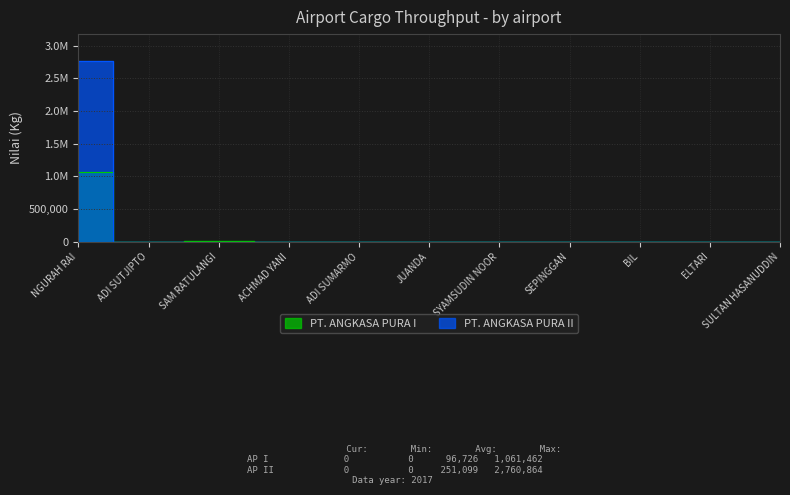

Is the value of PT. ANGKASA PURA II at NGURAH RAI greater than the value of PT. ANGKASA PURA I at ADI SUTJIPTO?

Yes